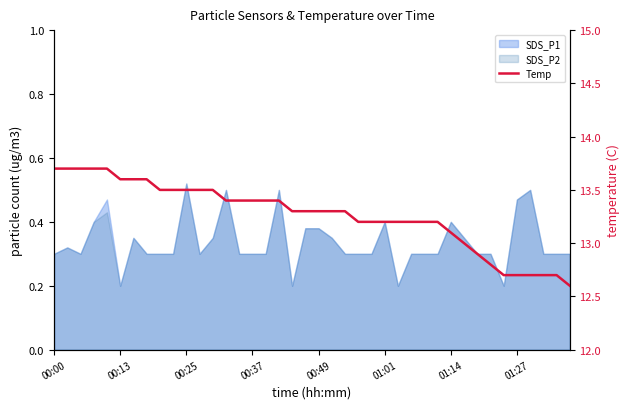

What is the value of the 16th point from the left?

13.4